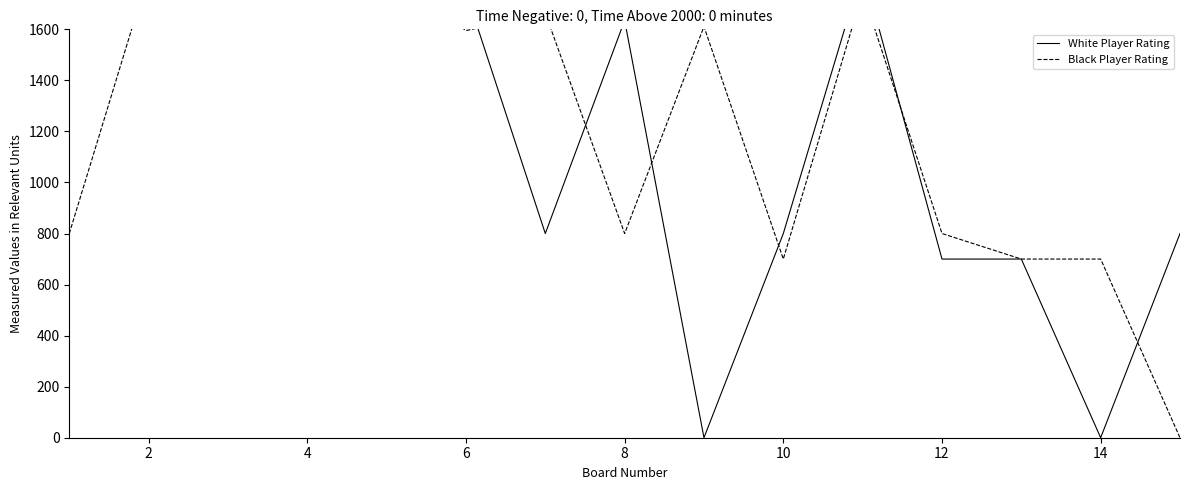

What is the value of the White Player Rating point at the 11th from the left?

1746